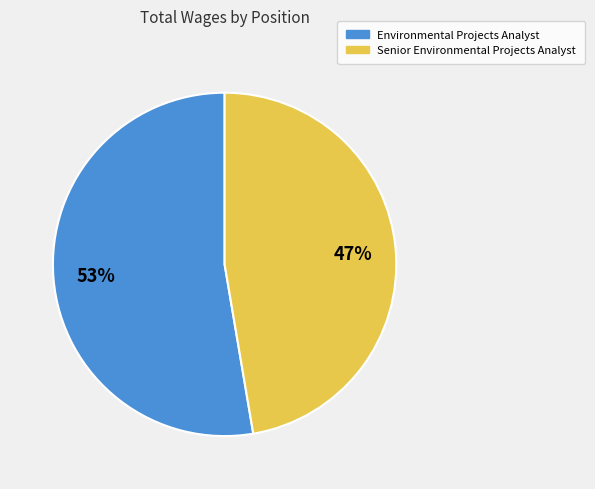

Do Environmental Projects Analyst and Senior Environmental Projects Analyst together represent more than half of the pie?

Yes